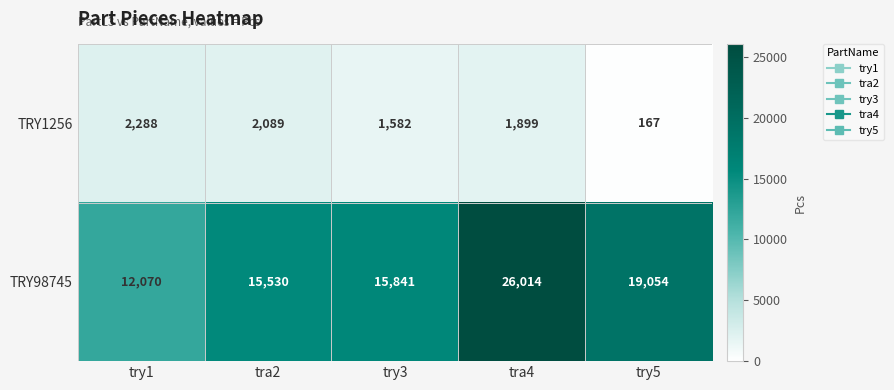

Rank the series by their average value, from lowest to highest.

TRY1256, TRY98745